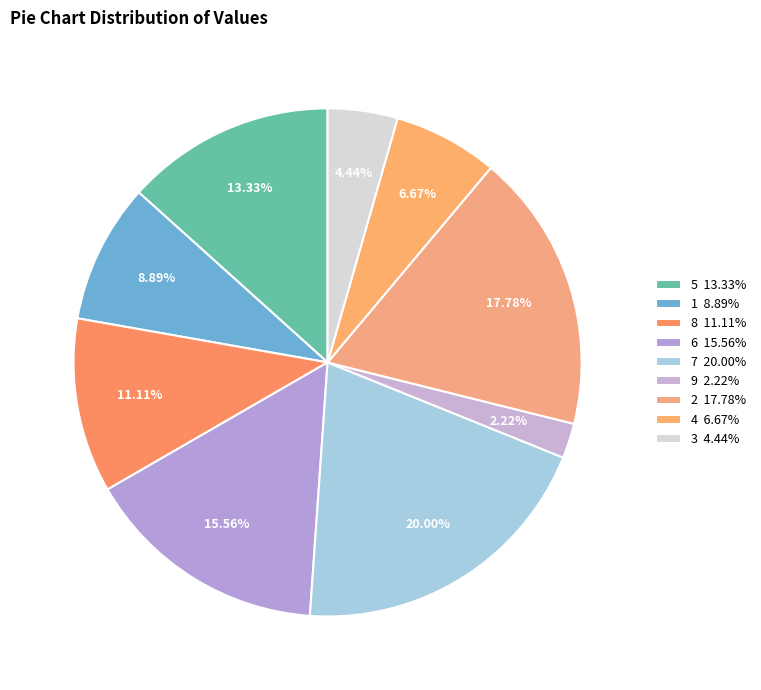

What is the largest slice in the pie chart?

7 20.00%